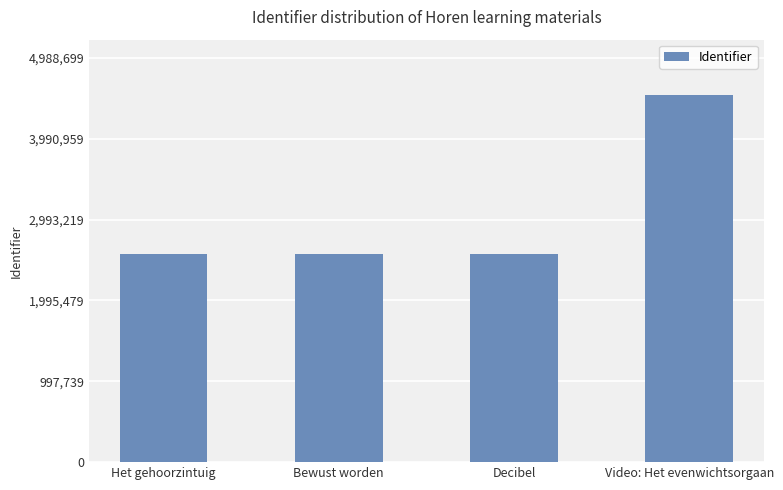

Which label corresponds to the largest value in the chart?

Video: Het evenwichtsorgaan